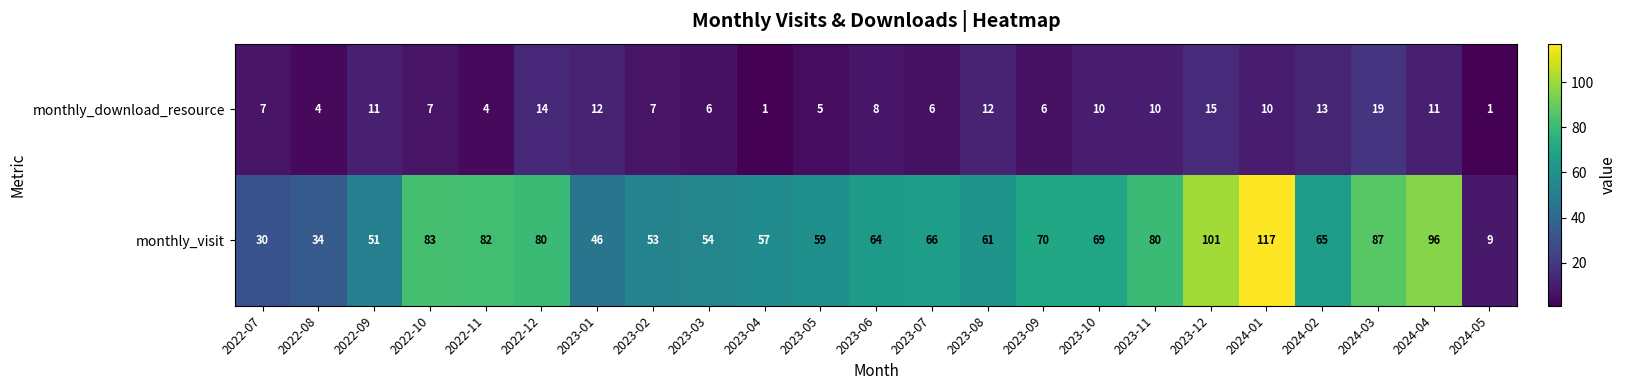

What is the minimum value for monthly_visit?

9